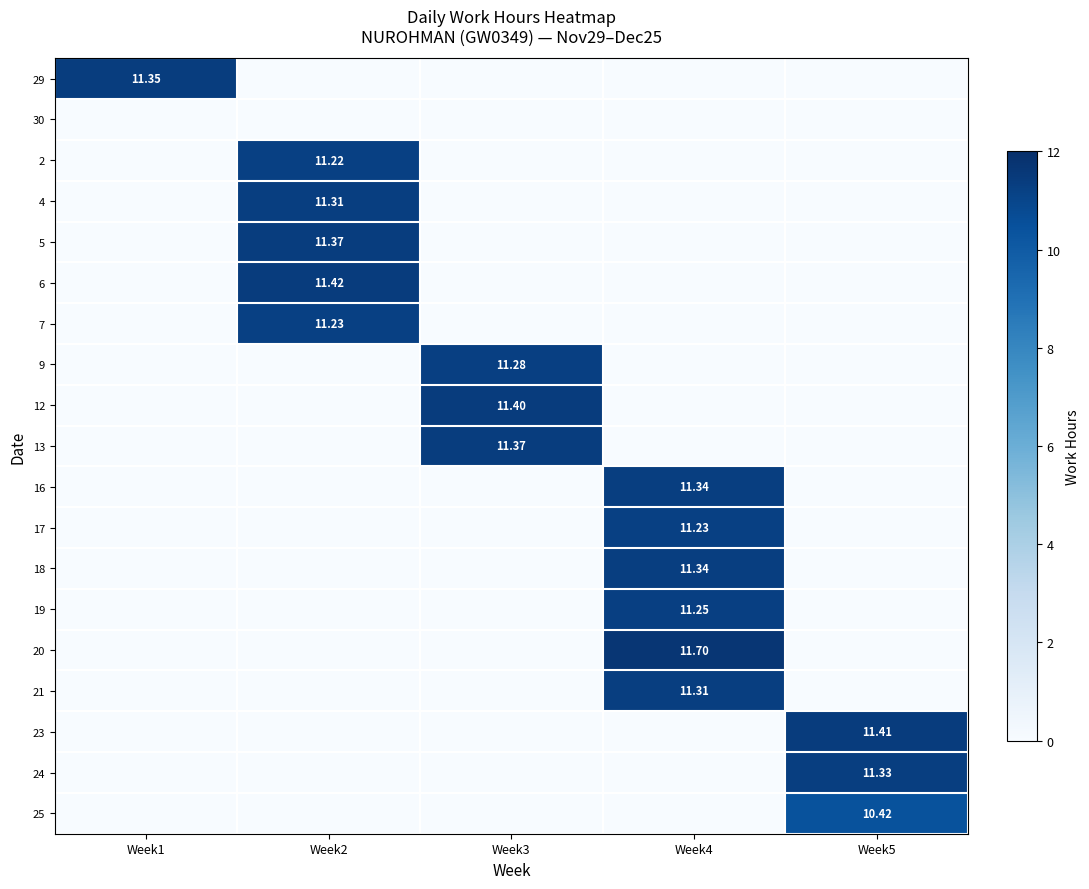

What is the difference between the highest and lowest values at Week2?

11.4